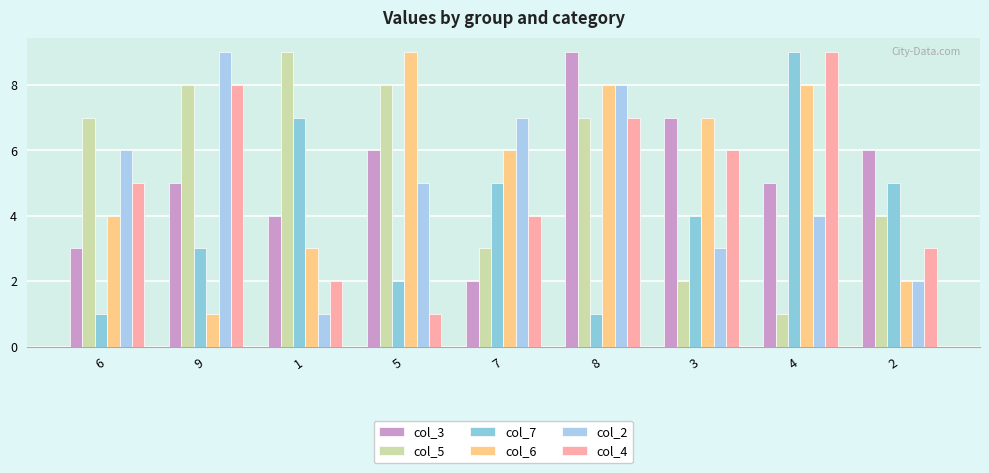

What is the difference between the maximum and minimum values in the col_2 series?

8